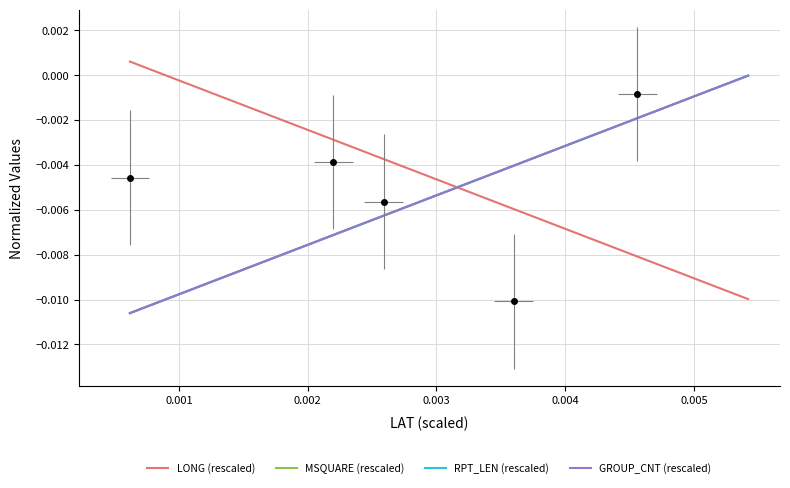

Rank the series by their average value, from lowest to highest.

MSQUARE (rescaled), GROUP_CNT (rescaled), RPT_LEN (rescaled), LONG (rescaled)